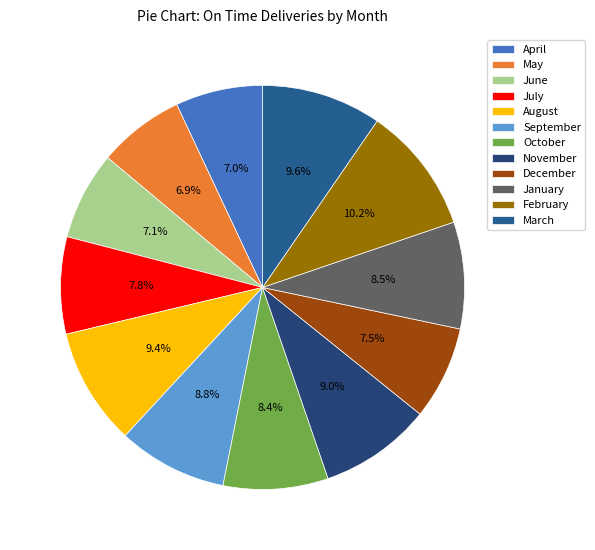

Combined, do June and November account for over 50%?

No